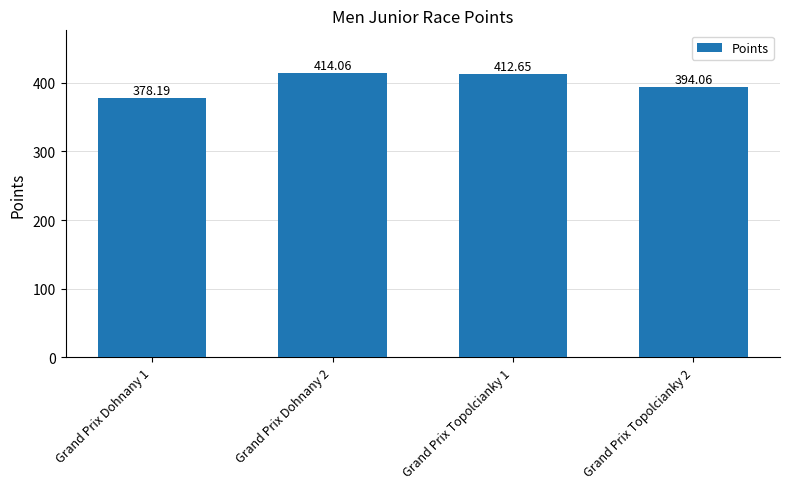

What value does the data have at Grand Prix Dohnany 2?

414.1